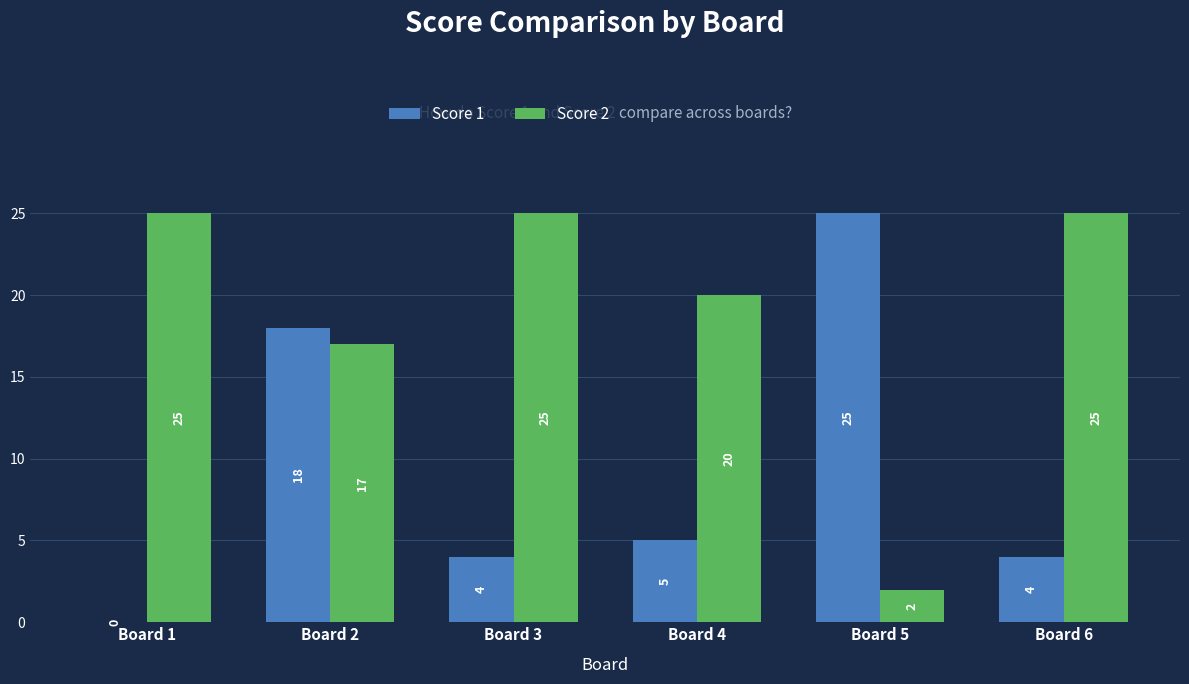

Are the bars horizontal?

No